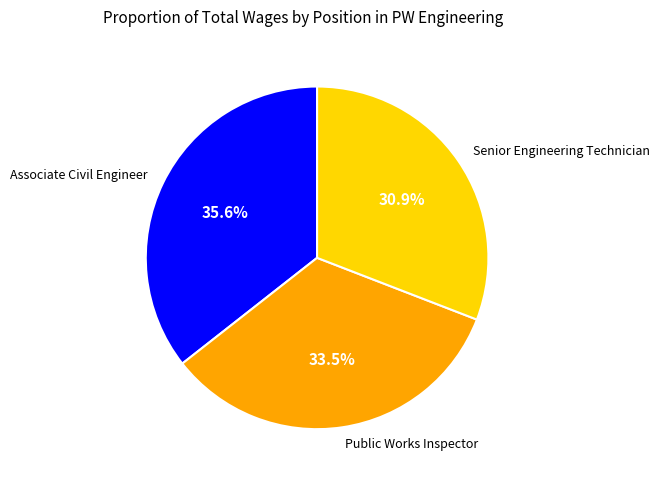

Does Senior Engineering Technician represent more than half of the total?

No